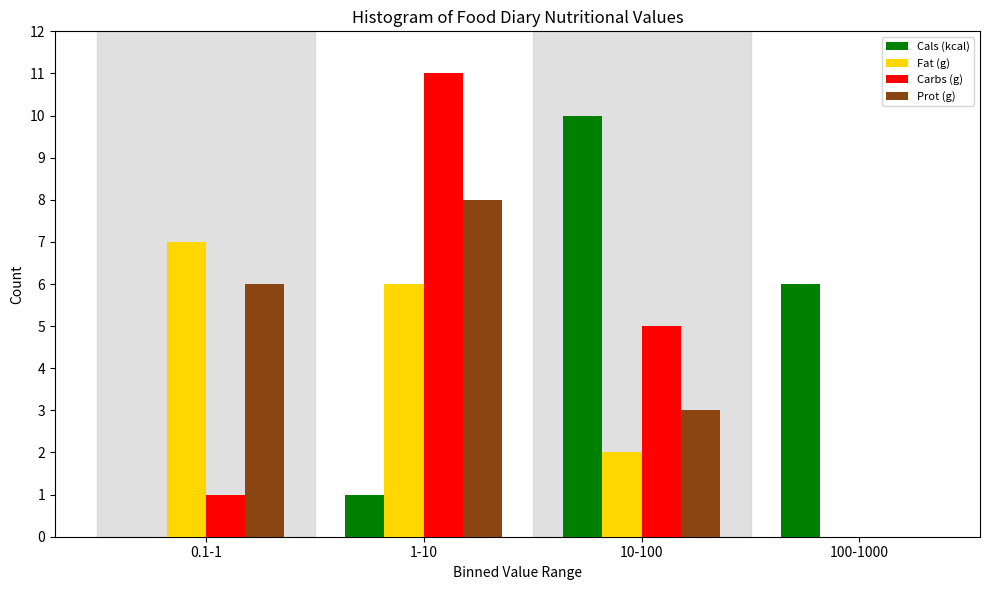

Reading left to right, transcribe all the data shown in this chart.

Cals (kcal): 0.1-1=0	1-10=1	10-100=10	100-1000=6
Fat (g): 0.1-1=7	1-10=6	10-100=2	100-1000=0
Carbs (g): 0.1-1=1	1-10=11	10-100=5	100-1000=0
Prot (g): 0.1-1=6	1-10=8	10-100=3	100-1000=0